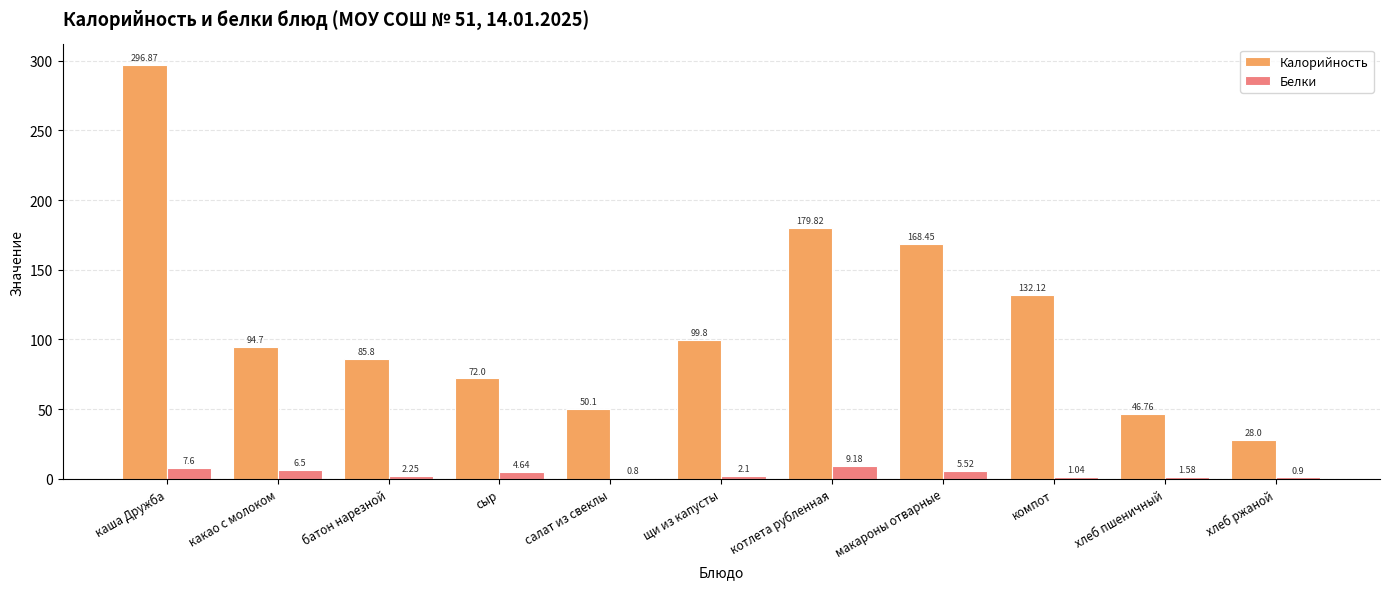

Is the value of Калорийность at какао с молоком greater than the value of Белки at сыр?

Yes